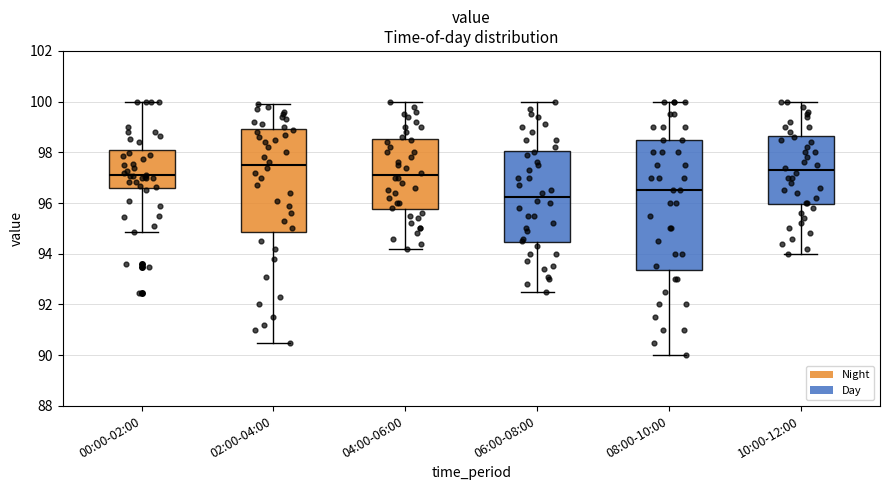

Reading left to right, transcribe this box plot: for each box, give where its median line is, the range the box spans, and where its two whiskers end, as read against the y-axis. The values are not printed on the chart, so give them approximately, as read against the axis.

00:00-02:00: median 97.0, box 96.6 to 98.0, whiskers 94.8 to 100.0
02:00-04:00: median 97.6, box 94.8 to 99.0, whiskers 90.6 to 100.0
04:00-06:00: median 97.2, box 95.8 to 98.6, whiskers 94.2 to 100.0
06:00-08:00: median 96.2, box 94.4 to 98.0, whiskers 92.6 to 100.0
08:00-10:00: median 96.6, box 93.4 to 98.6, whiskers 90.0 to 100.0
10:00-12:00: median 97.4, box 96.0 to 98.6, whiskers 94.0 to 100.0